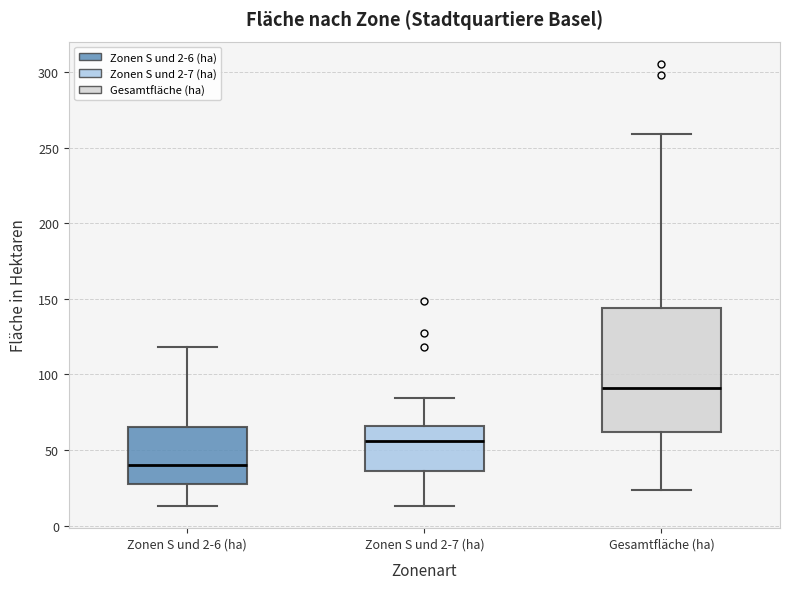

Where is the lower edge of the box for Zonen S und 2-7 (ha) on the y-axis? The values are not printed on the chart, so give them approximately, as read against the axis.

35